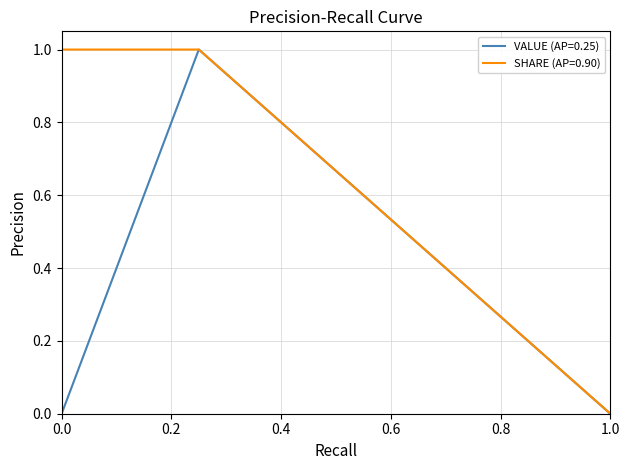

How many lines are shown in the chart?

2